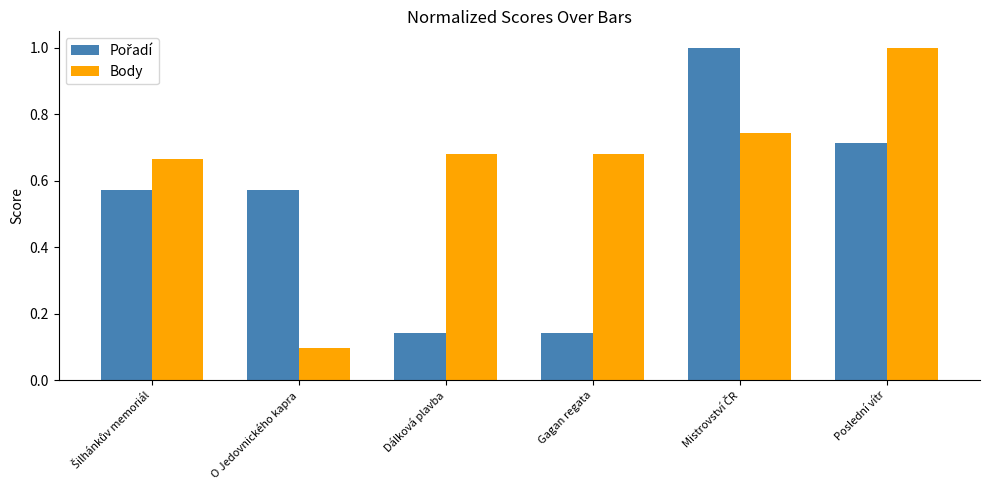

At how many categories does at least one series exceed 0?

6